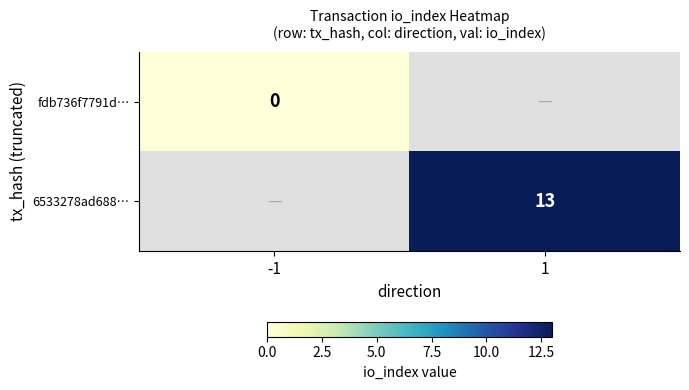

At which category does the chart reach its peak across all series?

1